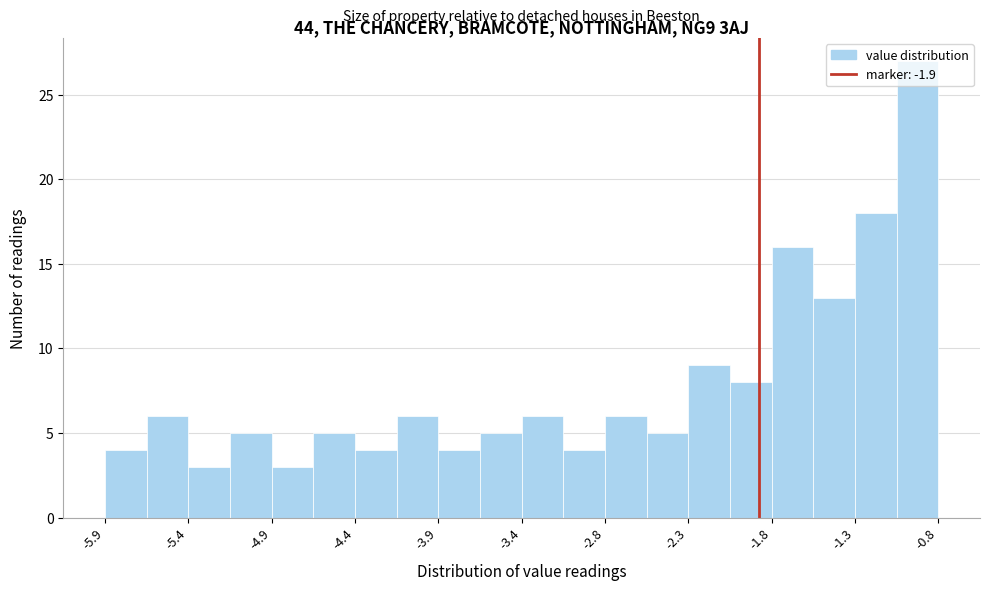

Read against the x-axis, roughly where is the centre of the tallest bar?

-0.9